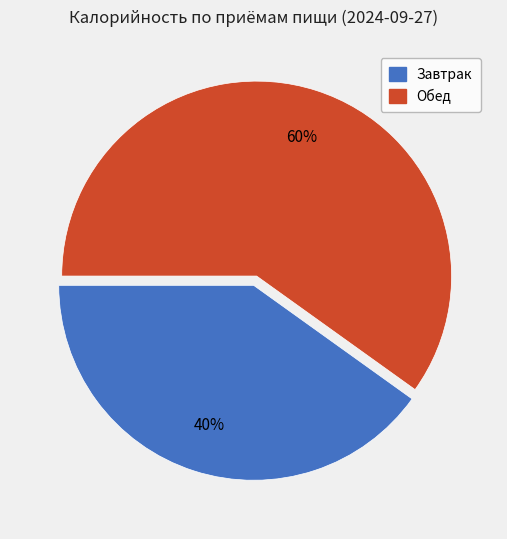

Does any single category account for the majority?

Yes